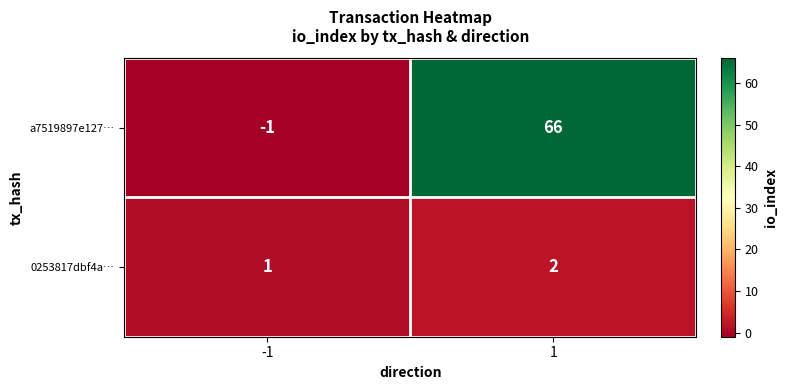

What is the difference between the highest and lowest values at 1?

64